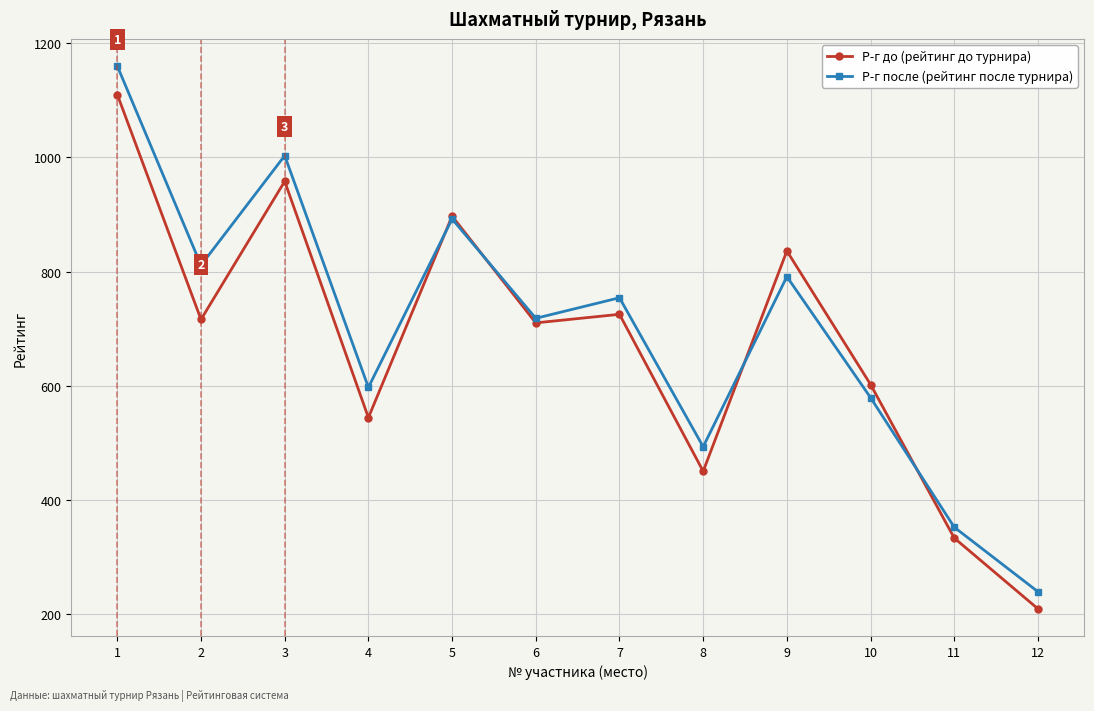

Which series changed the most between 7 and 11?

Р-г после (рейтинг после турнира)